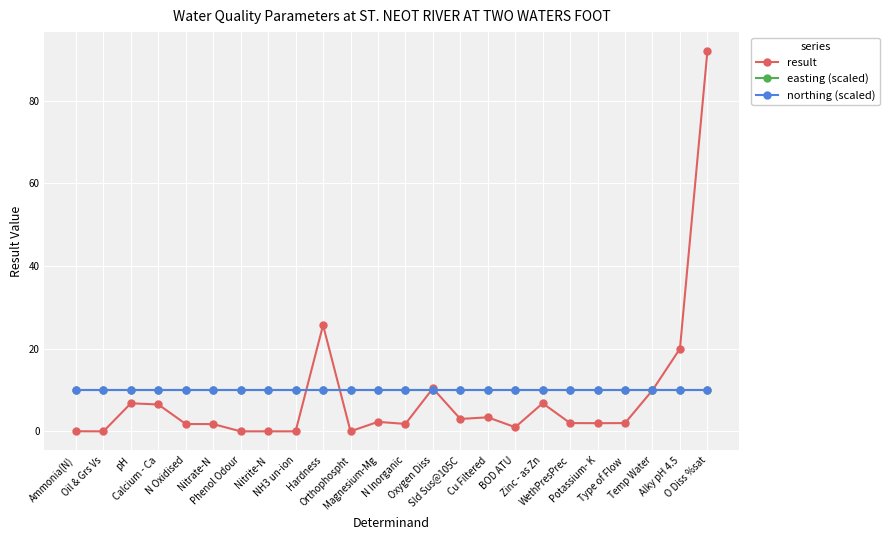

What value does the easting (scaled) series have at N Oxidised?

10.0